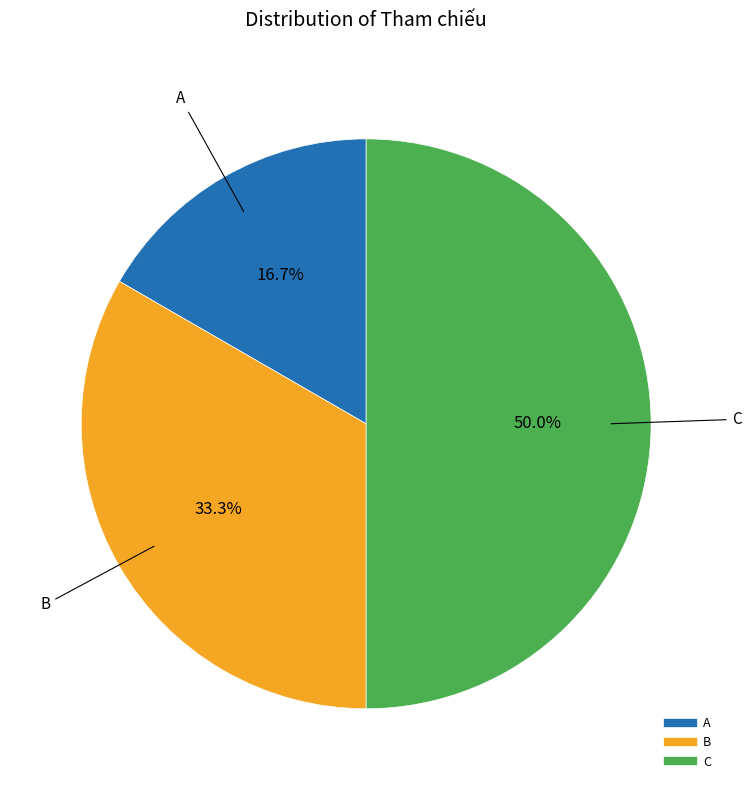

True or false: B accounts for 33% of the total.

True